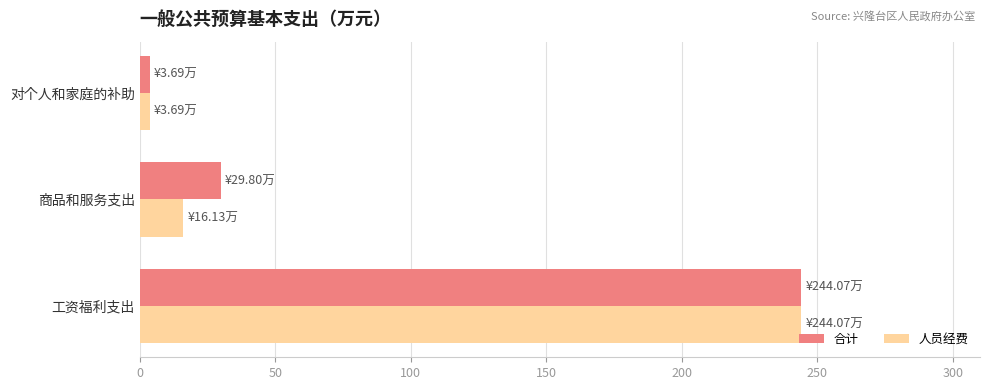

Which series has the largest total across all categories?

合计